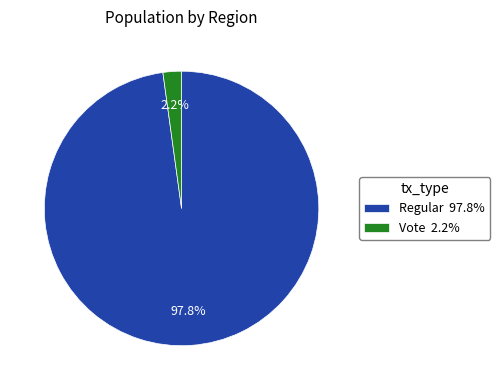

To the nearest percent, what percentage of the pie is Vote?

2%